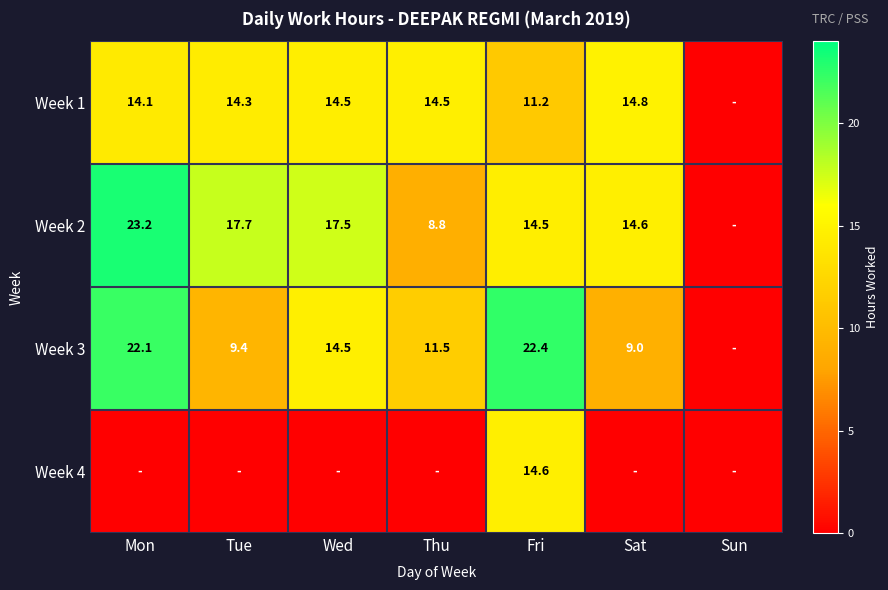

What is the difference between the Week 3 values at Sat and Wed?

5.5